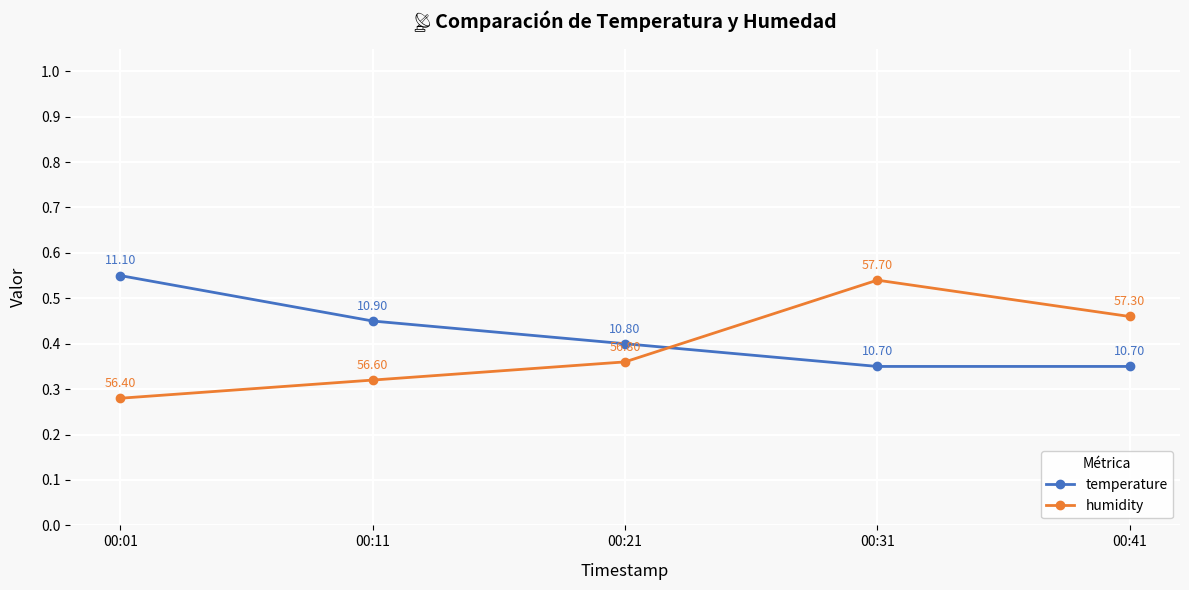

List the series in order of their overall mean, lowest first.

humidity, temperature